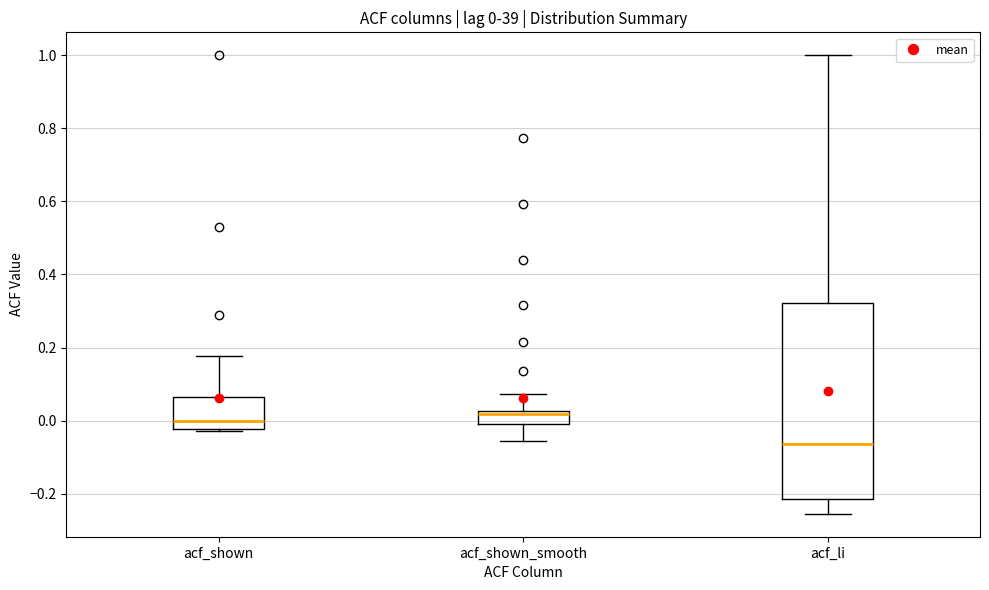

Comparing the boxes themselves (not the whiskers), which one is the tallest?

acf_li